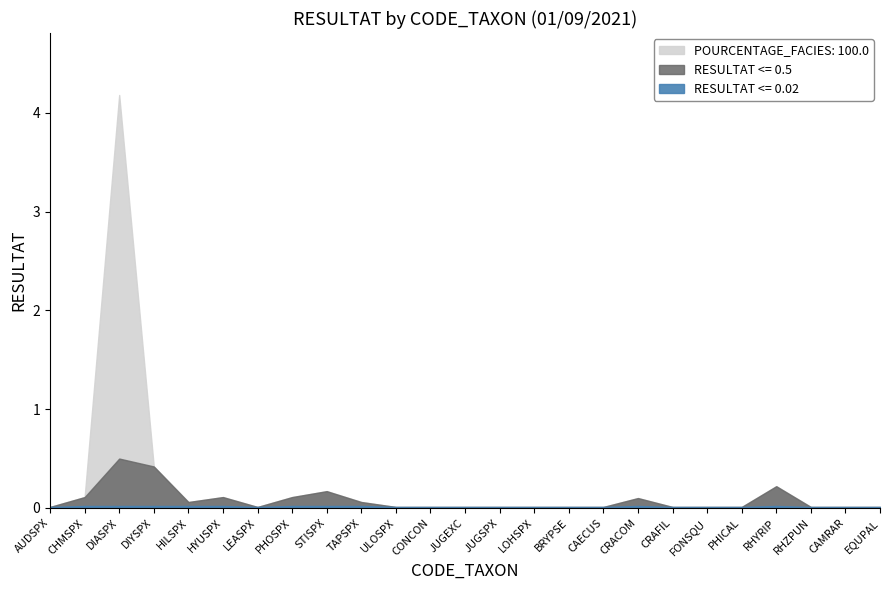

Count the number of categories in the chart.

25